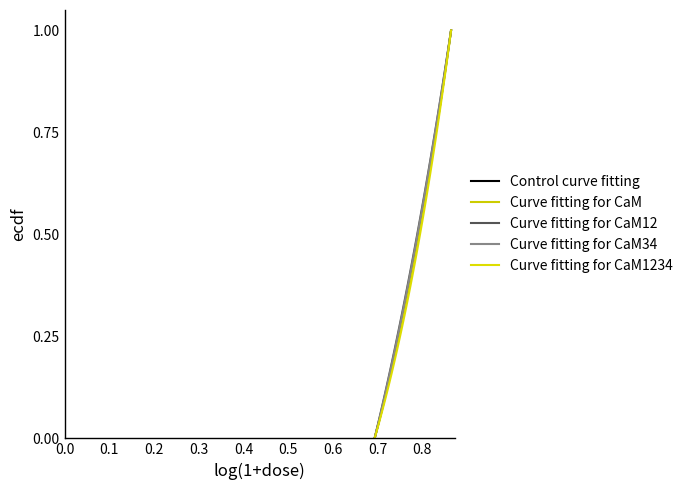

True or false: Curve fitting for CaM34 and Control curve fitting intersect in this chart.

False